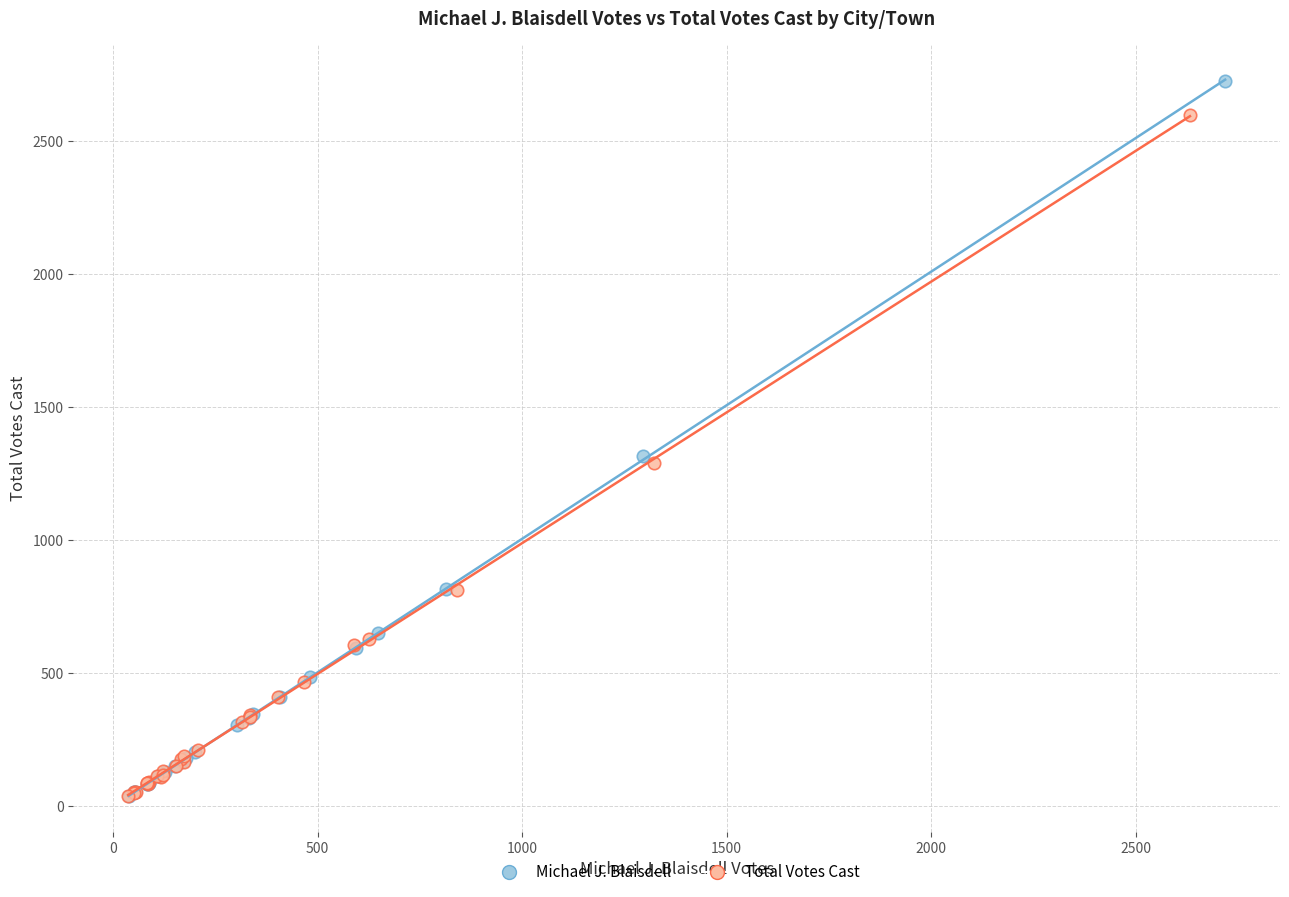

Which series has the largest Y range (max minus min)?

Michael J. Blaisdell